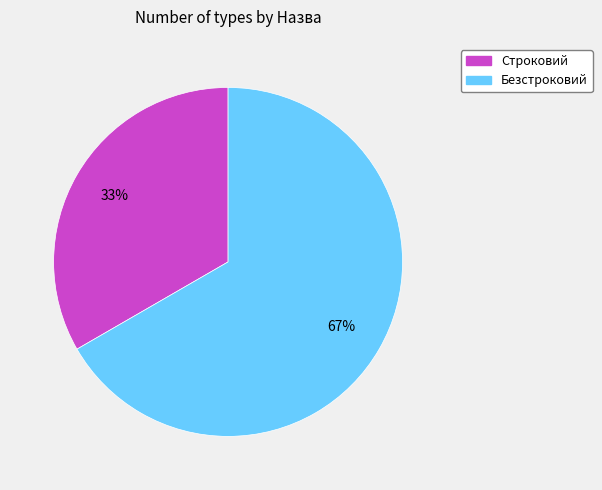

Does any single category account for the majority?

Yes